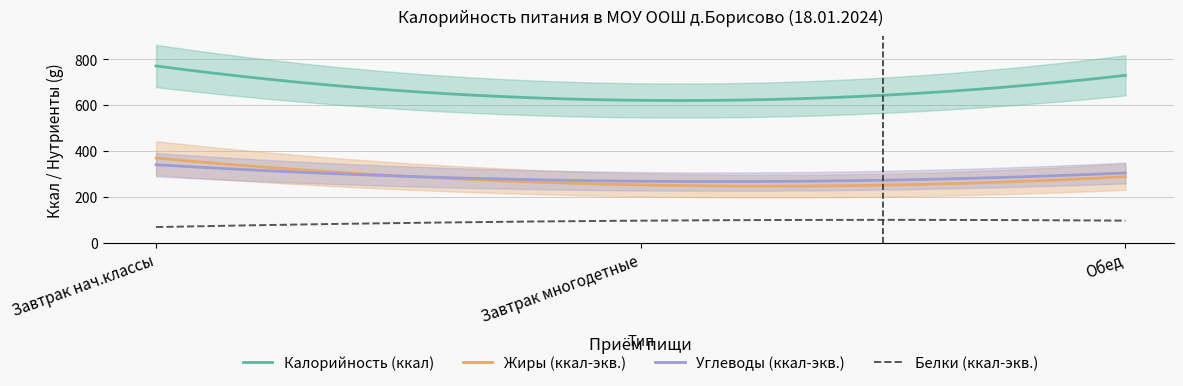

What is the minimum value for Жиры (ккал-экв.)?

246.6